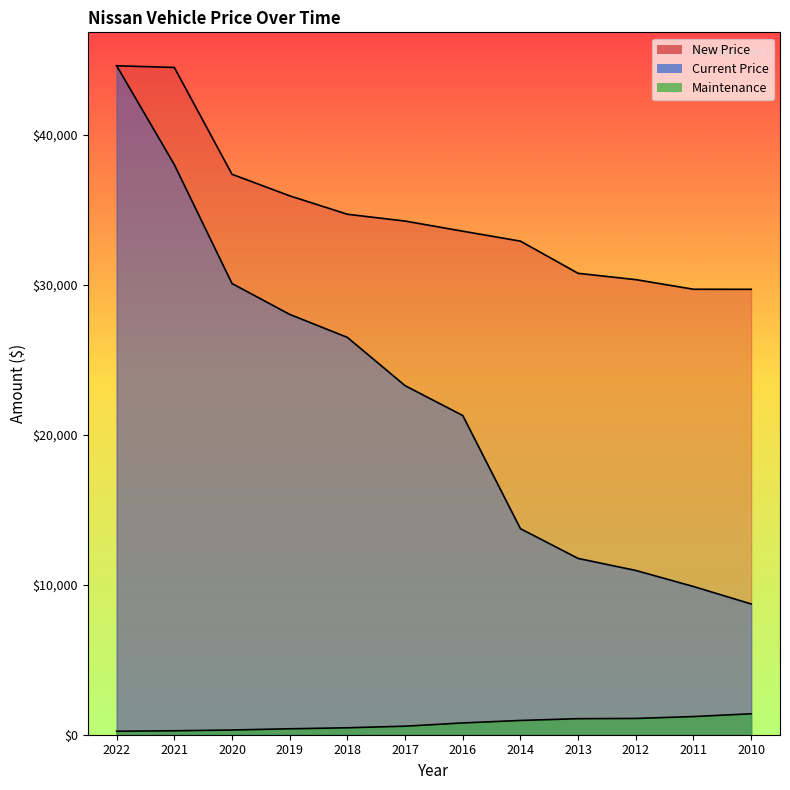

What is the maximum value shown in the chart?

44610